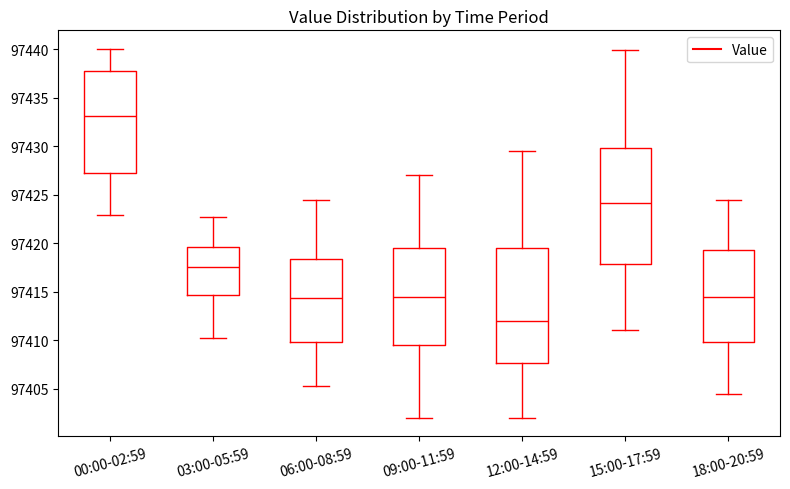

Where does the upper whisker of the box for 15:00-17:59 end on the y-axis? The values are not printed on the chart, so give them approximately, as read against the axis.

97440.0